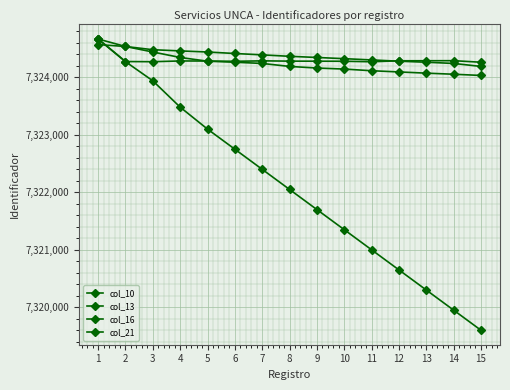

In col_16, how many points are higher than both neighbors (excluding endpoints)?

3